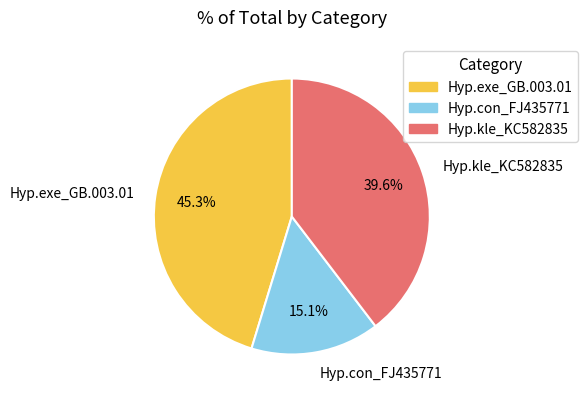

What percentage do Hyp.con_FJ435771 and Hyp.kle_KC582835 together represent?

54.7%